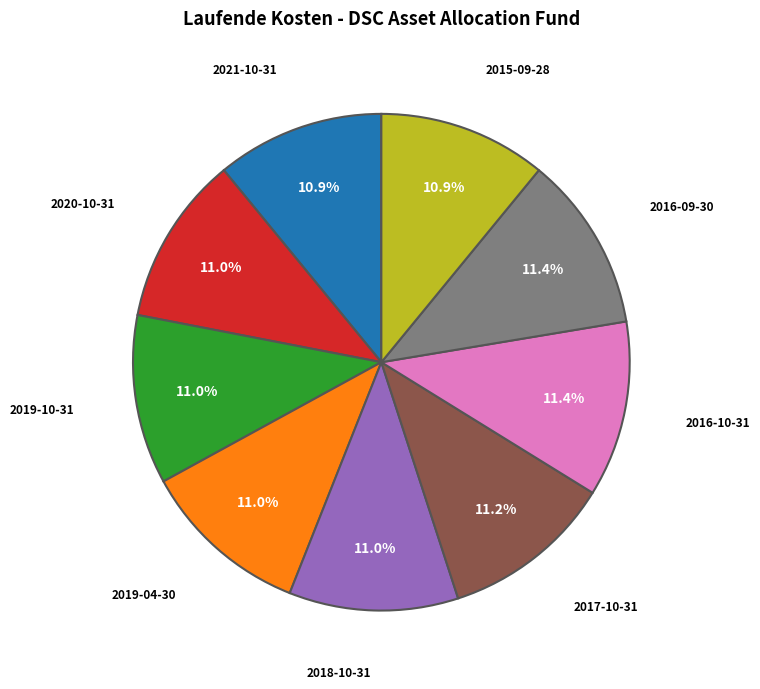

Does 2016-09-30 represent more than half of the total?

No